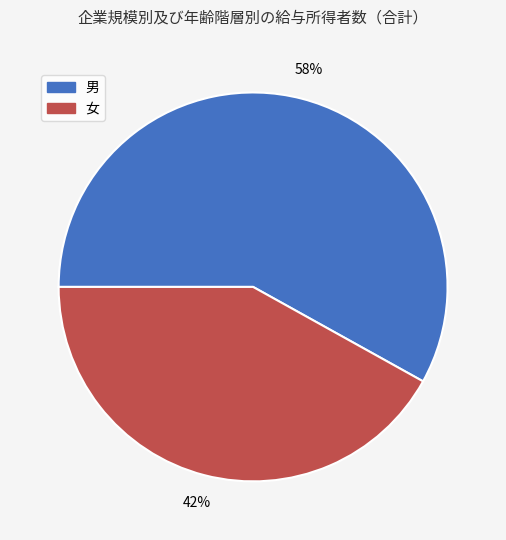

Rank the categories by value from lowest to highest.

女, 男